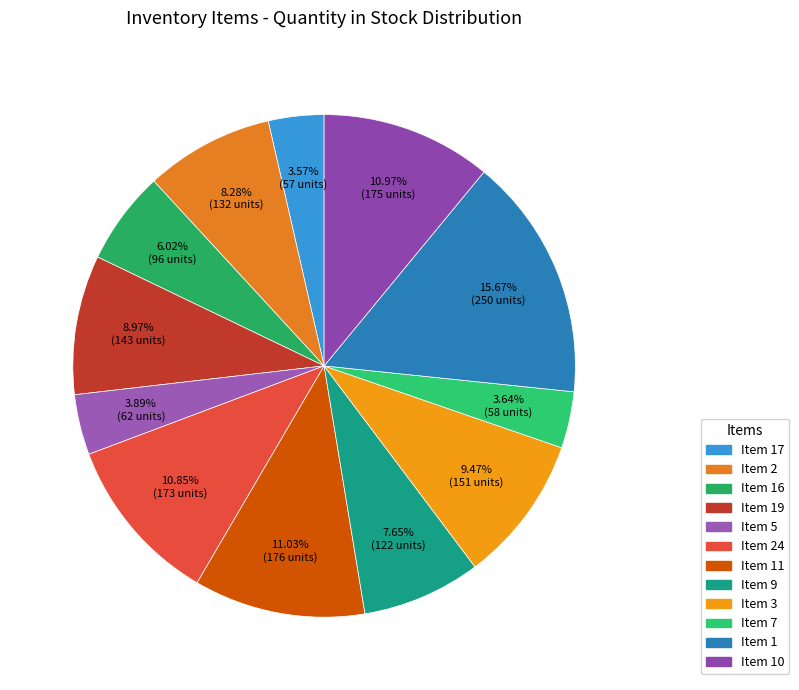

How many segments does this pie chart have?

12